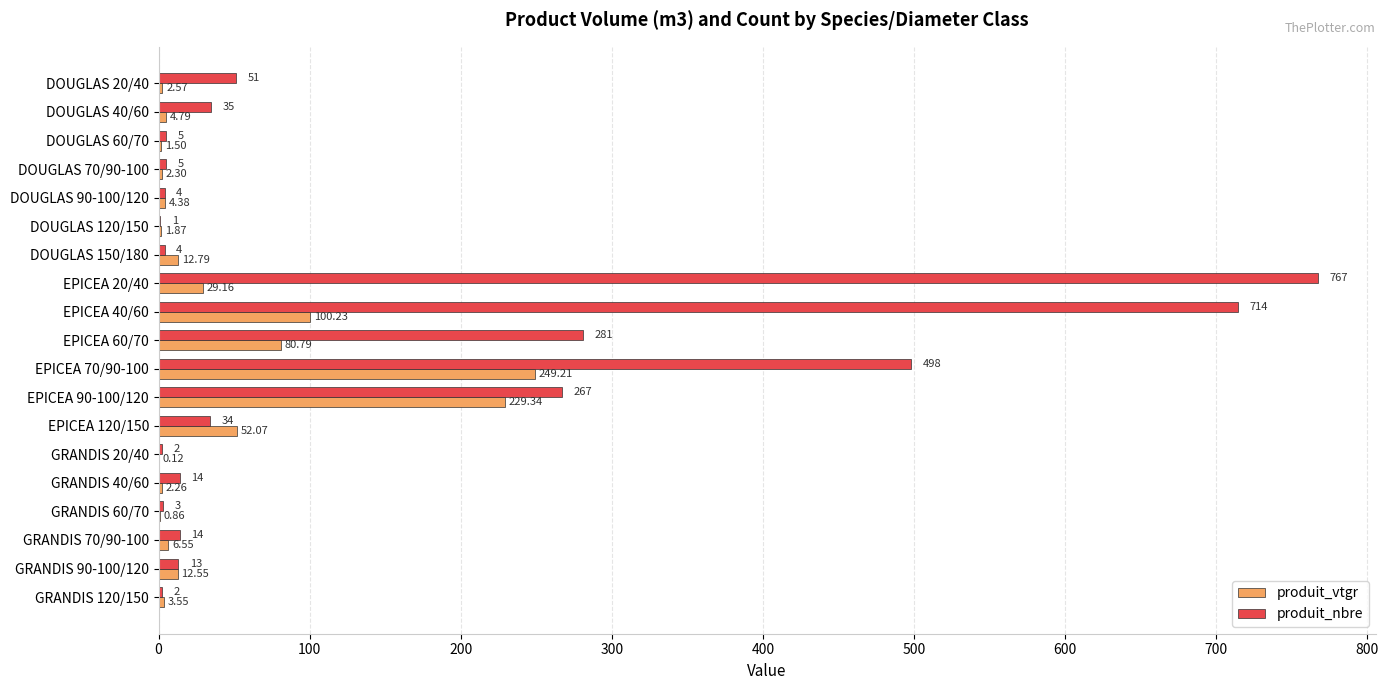

Between DOUGLAS 40/60 and GRANDIS 120/150, which series saw the biggest shift?

produit_nbre